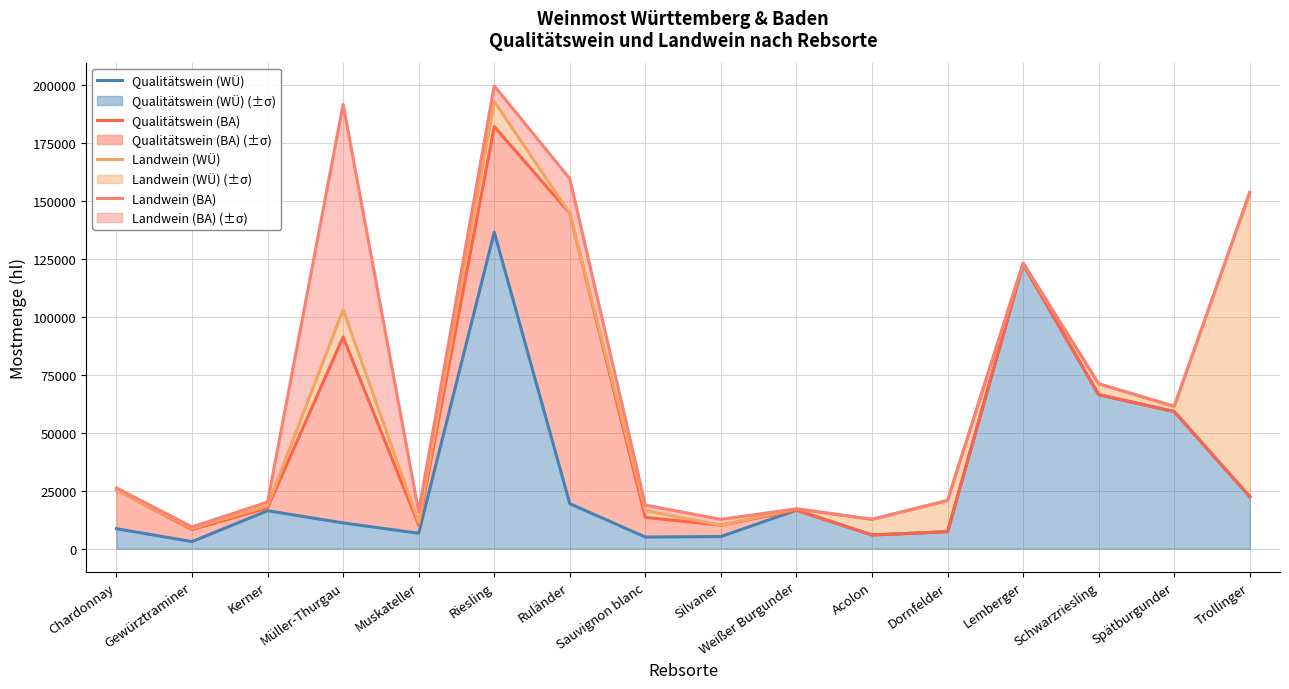

What is the label of the 3rd point from the right?

Schwarzriesling